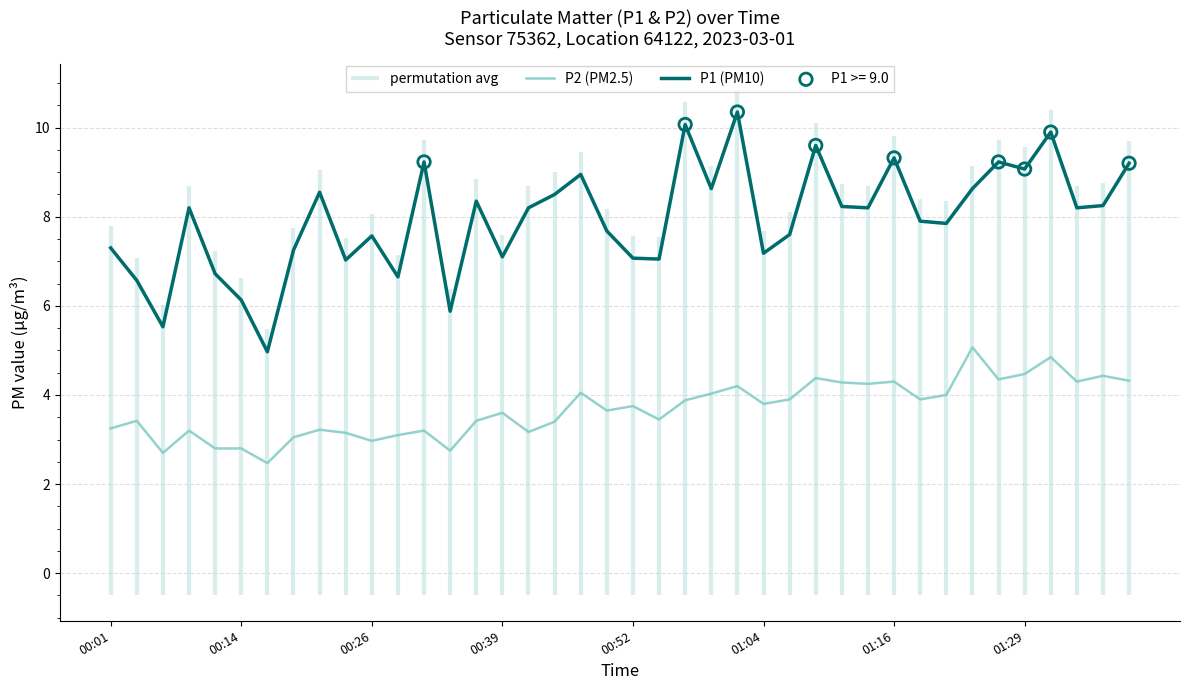

At how many categories does at least one series exceed 10?

2